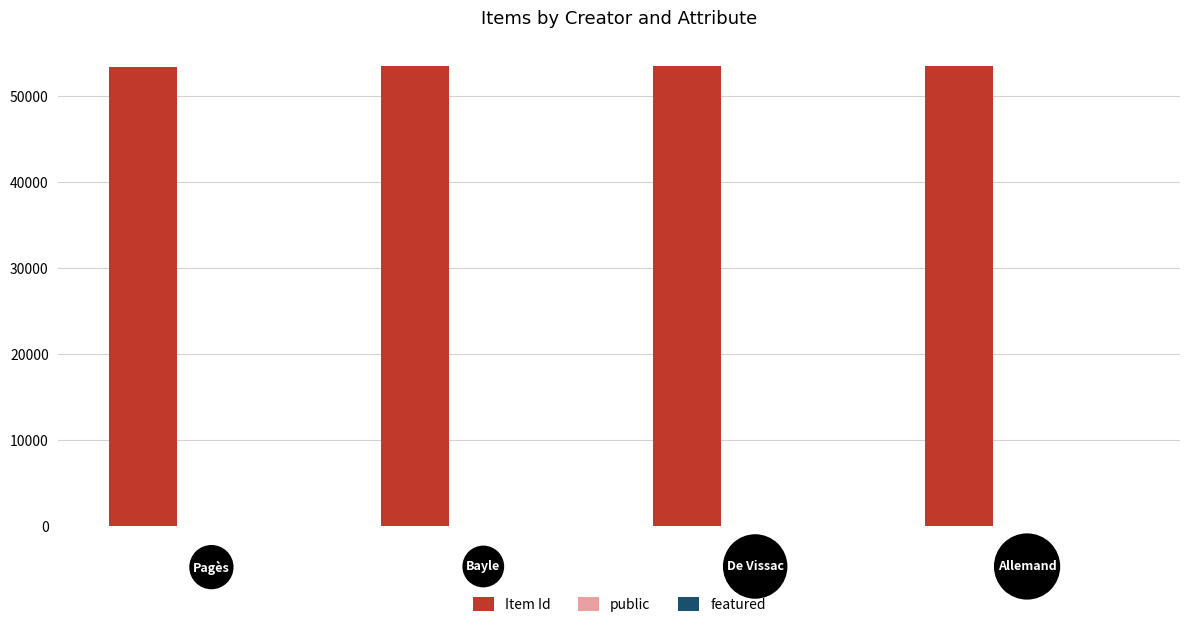

Are the bars grouped side by side (vs. stacked)?

Yes